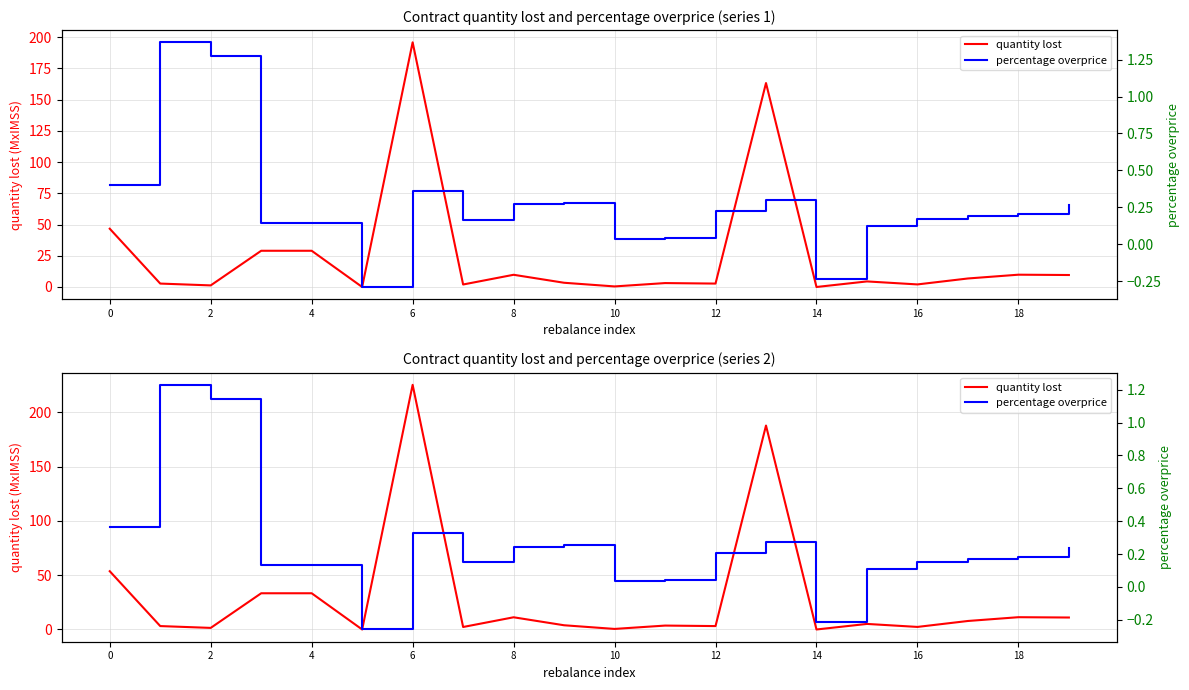

Does the chart have visible grid lines?

Yes